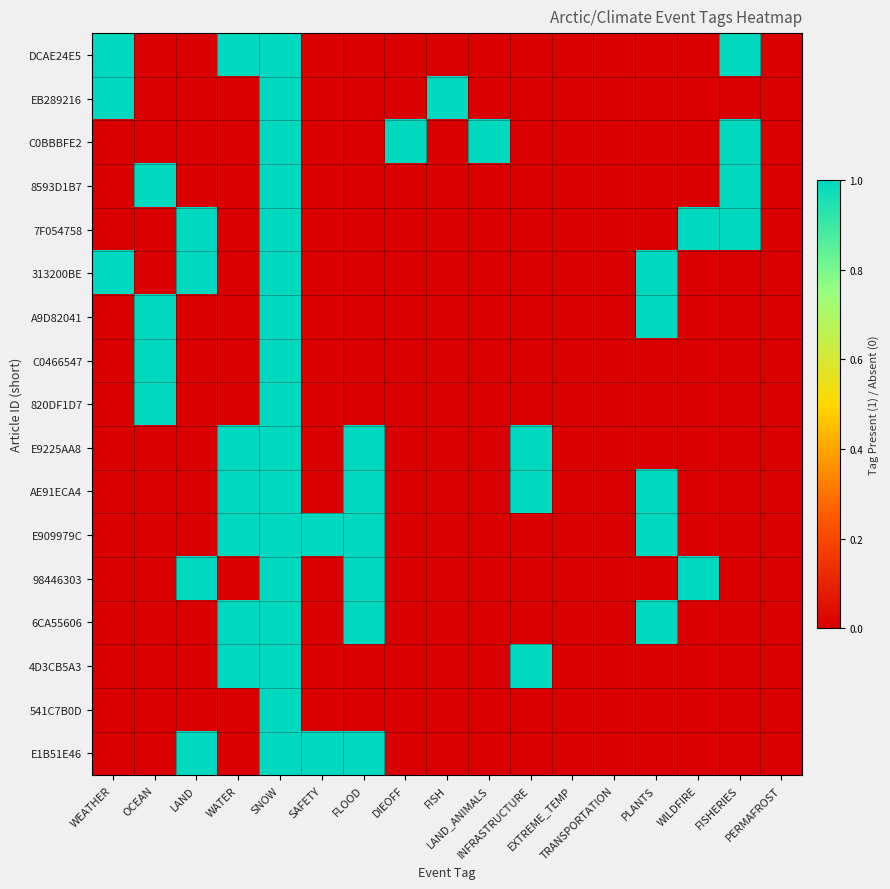

Reading left to right, transcribe all the data shown in this chart.

DCAE24E5: WEATHER=1	OCEAN=0	LAND=0	WATER=1	SNOW=1	SAFETY=0	FLOOD=0	DIEOFF=0	FISH=0	LAND_ANIMALS=0	INFRASTRUCTURE=0	EXTREME_TEMP=0	TRANSPORTATION=0	PLANTS=0	WILDFIRE=0	FISHERIES=1	PERMAFROST=0
EB289216: WEATHER=1	OCEAN=0	LAND=0	WATER=0	SNOW=1	SAFETY=0	FLOOD=0	DIEOFF=0	FISH=1	LAND_ANIMALS=0	INFRASTRUCTURE=0	EXTREME_TEMP=0	TRANSPORTATION=0	PLANTS=0	WILDFIRE=0	FISHERIES=0	PERMAFROST=0
C0BBBFE2: WEATHER=0	OCEAN=0	LAND=0	WATER=0	SNOW=1	SAFETY=0	FLOOD=0	DIEOFF=1	FISH=0	LAND_ANIMALS=1	INFRASTRUCTURE=0	EXTREME_TEMP=0	TRANSPORTATION=0	PLANTS=0	WILDFIRE=0	FISHERIES=1	PERMAFROST=0
8593D1B7: WEATHER=0	OCEAN=1	LAND=0	WATER=0	SNOW=1	SAFETY=0	FLOOD=0	DIEOFF=0	FISH=0	LAND_ANIMALS=0	INFRASTRUCTURE=0	EXTREME_TEMP=0	TRANSPORTATION=0	PLANTS=0	WILDFIRE=0	FISHERIES=1	PERMAFROST=0
7F054758: WEATHER=0	OCEAN=0	LAND=1	WATER=0	SNOW=1	SAFETY=0	FLOOD=0	DIEOFF=0	FISH=0	LAND_ANIMALS=0	INFRASTRUCTURE=0	EXTREME_TEMP=0	TRANSPORTATION=0	PLANTS=0	WILDFIRE=1	FISHERIES=1	PERMAFROST=0
313200BE: WEATHER=1	OCEAN=0	LAND=1	WATER=0	SNOW=1	SAFETY=0	FLOOD=0	DIEOFF=0	FISH=0	LAND_ANIMALS=0	INFRASTRUCTURE=0	EXTREME_TEMP=0	TRANSPORTATION=0	PLANTS=1	WILDFIRE=0	FISHERIES=0	PERMAFROST=0
A9D82041: WEATHER=0	OCEAN=1	LAND=0	WATER=0	SNOW=1	SAFETY=0	FLOOD=0	DIEOFF=0	FISH=0	LAND_ANIMALS=0	INFRASTRUCTURE=0	EXTREME_TEMP=0	TRANSPORTATION=0	PLANTS=1	WILDFIRE=0	FISHERIES=0	PERMAFROST=0
C0466547: WEATHER=0	OCEAN=1	LAND=0	WATER=0	SNOW=1	SAFETY=0	FLOOD=0	DIEOFF=0	FISH=0	LAND_ANIMALS=0	INFRASTRUCTURE=0	EXTREME_TEMP=0	TRANSPORTATION=0	PLANTS=0	WILDFIRE=0	FISHERIES=0	PERMAFROST=0
820DF1D7: WEATHER=0	OCEAN=1	LAND=0	WATER=0	SNOW=1	SAFETY=0	FLOOD=0	DIEOFF=0	FISH=0	LAND_ANIMALS=0	INFRASTRUCTURE=0	EXTREME_TEMP=0	TRANSPORTATION=0	PLANTS=0	WILDFIRE=0	FISHERIES=0	PERMAFROST=0
E9225AA8: WEATHER=0	OCEAN=0	LAND=0	WATER=1	SNOW=1	SAFETY=0	FLOOD=1	DIEOFF=0	FISH=0	LAND_ANIMALS=0	INFRASTRUCTURE=1	EXTREME_TEMP=0	TRANSPORTATION=0	PLANTS=0	WILDFIRE=0	FISHERIES=0	PERMAFROST=0
AE91ECA4: WEATHER=0	OCEAN=0	LAND=0	WATER=1	SNOW=1	SAFETY=0	FLOOD=1	DIEOFF=0	FISH=0	LAND_ANIMALS=0	INFRASTRUCTURE=1	EXTREME_TEMP=0	TRANSPORTATION=0	PLANTS=1	WILDFIRE=0	FISHERIES=0	PERMAFROST=0
E909979C: WEATHER=0	OCEAN=0	LAND=0	WATER=1	SNOW=1	SAFETY=1	FLOOD=1	DIEOFF=0	FISH=0	LAND_ANIMALS=0	INFRASTRUCTURE=0	EXTREME_TEMP=0	TRANSPORTATION=0	PLANTS=1	WILDFIRE=0	FISHERIES=0	PERMAFROST=0
98446303: WEATHER=0	OCEAN=0	LAND=1	WATER=0	SNOW=1	SAFETY=0	FLOOD=1	DIEOFF=0	FISH=0	LAND_ANIMALS=0	INFRASTRUCTURE=0	EXTREME_TEMP=0	TRANSPORTATION=0	PLANTS=0	WILDFIRE=1	FISHERIES=0	PERMAFROST=0
6CA55606: WEATHER=0	OCEAN=0	LAND=0	WATER=1	SNOW=1	SAFETY=0	FLOOD=1	DIEOFF=0	FISH=0	LAND_ANIMALS=0	INFRASTRUCTURE=0	EXTREME_TEMP=0	TRANSPORTATION=0	PLANTS=1	WILDFIRE=0	FISHERIES=0	PERMAFROST=0
4D3CB5A3: WEATHER=0	OCEAN=0	LAND=0	WATER=1	SNOW=1	SAFETY=0	FLOOD=0	DIEOFF=0	FISH=0	LAND_ANIMALS=0	INFRASTRUCTURE=1	EXTREME_TEMP=0	TRANSPORTATION=0	PLANTS=0	WILDFIRE=0	FISHERIES=0	PERMAFROST=0
541C7B0D: WEATHER=0	OCEAN=0	LAND=0	WATER=0	SNOW=1	SAFETY=0	FLOOD=0	DIEOFF=0	FISH=0	LAND_ANIMALS=0	INFRASTRUCTURE=0	EXTREME_TEMP=0	TRANSPORTATION=0	PLANTS=0	WILDFIRE=0	FISHERIES=0	PERMAFROST=0
E1B51E46: WEATHER=0	OCEAN=0	LAND=1	WATER=0	SNOW=1	SAFETY=1	FLOOD=1	DIEOFF=0	FISH=0	LAND_ANIMALS=0	INFRASTRUCTURE=0	EXTREME_TEMP=0	TRANSPORTATION=0	PLANTS=0	WILDFIRE=0	FISHERIES=0	PERMAFROST=0